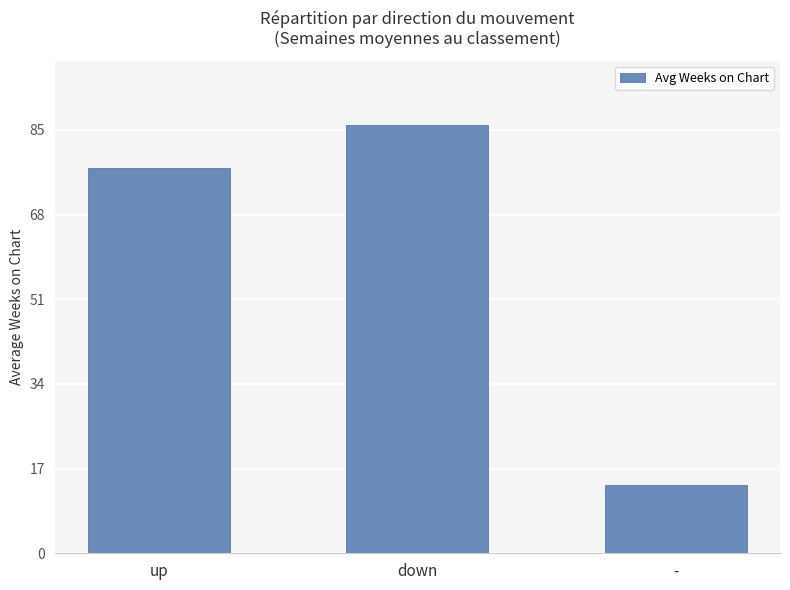

What is the change in value from down to -?

-72.3